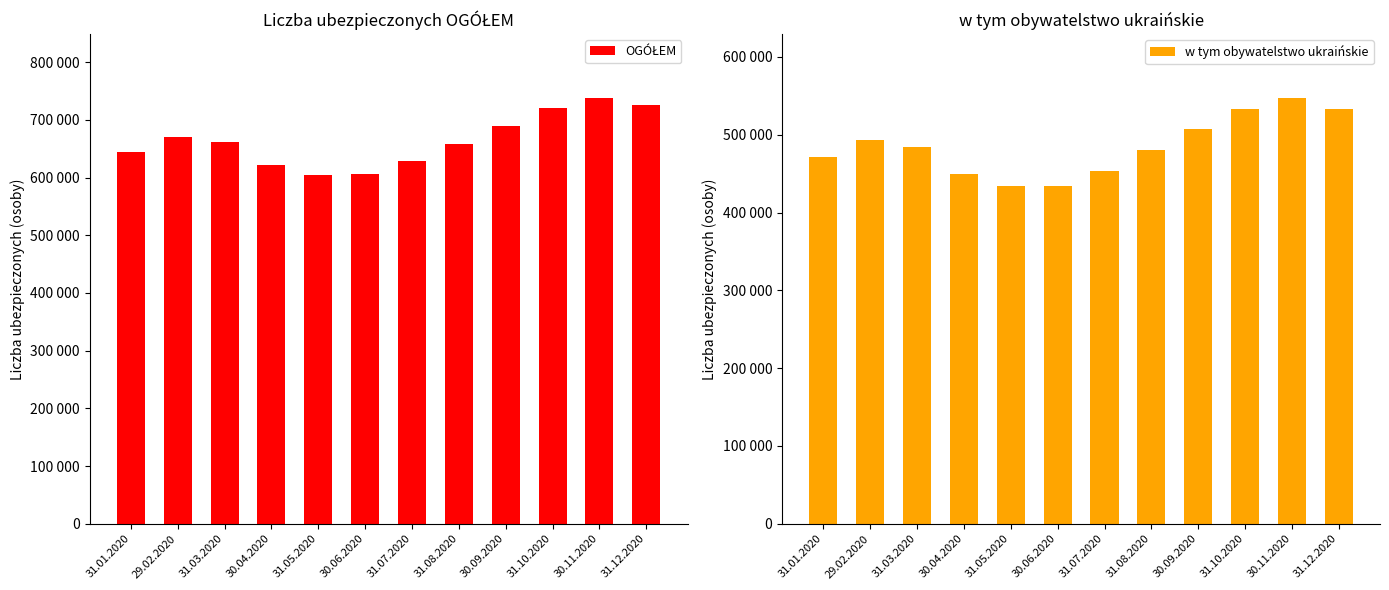

The value of w tym obywatelstwo ukraińskie at 30.09.2020 is 507029. True or false?

True